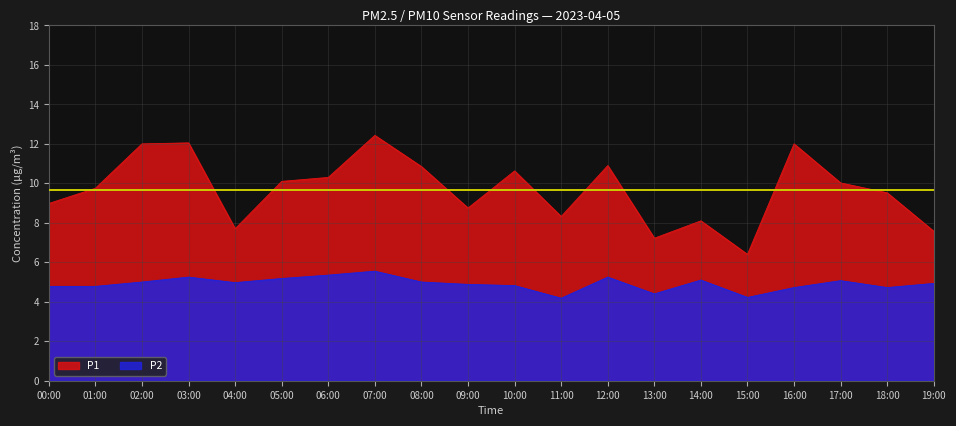

How many lines are shown in the chart?

2